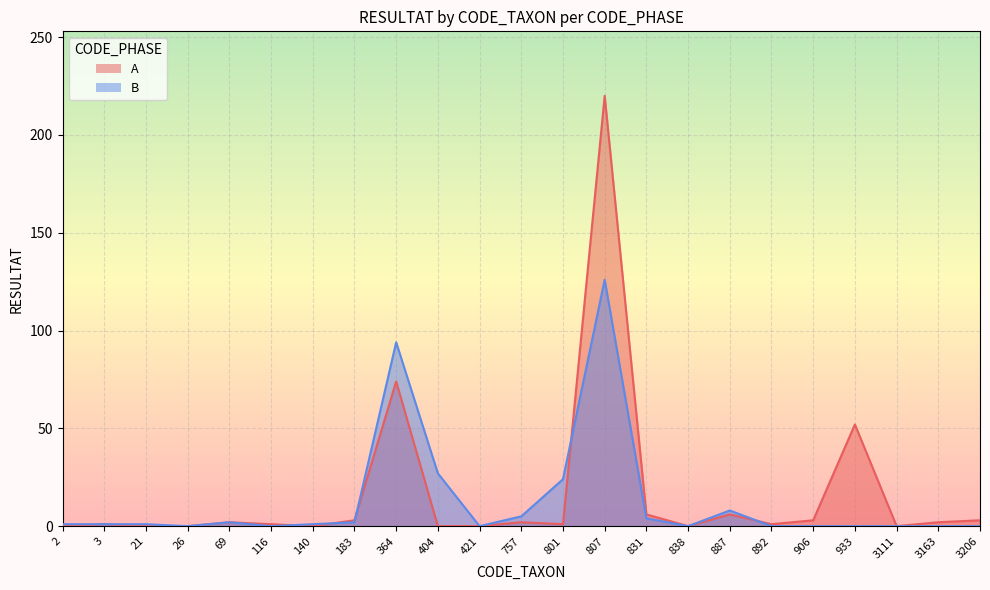

What is the average value of the B series?

13